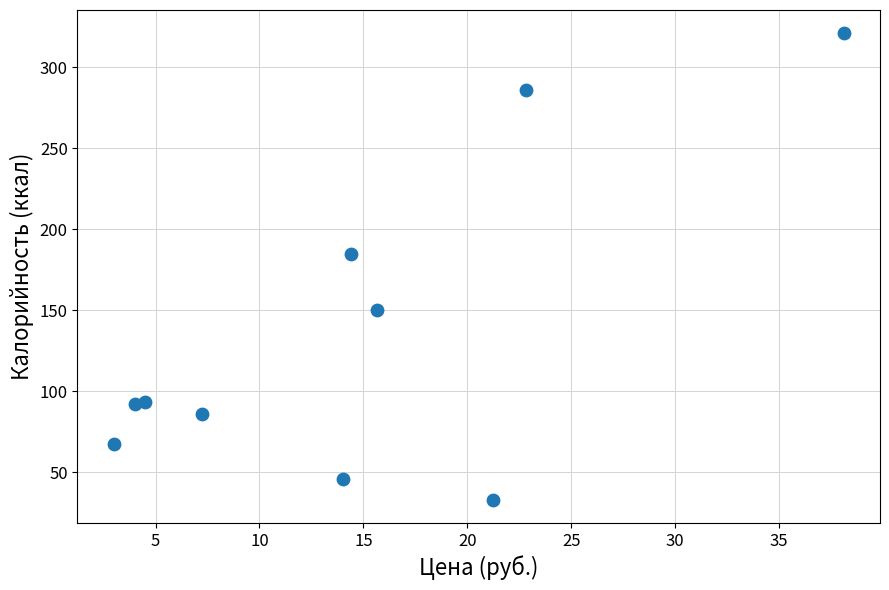

What Y value in the scatter plot is closest to 176?

184.8